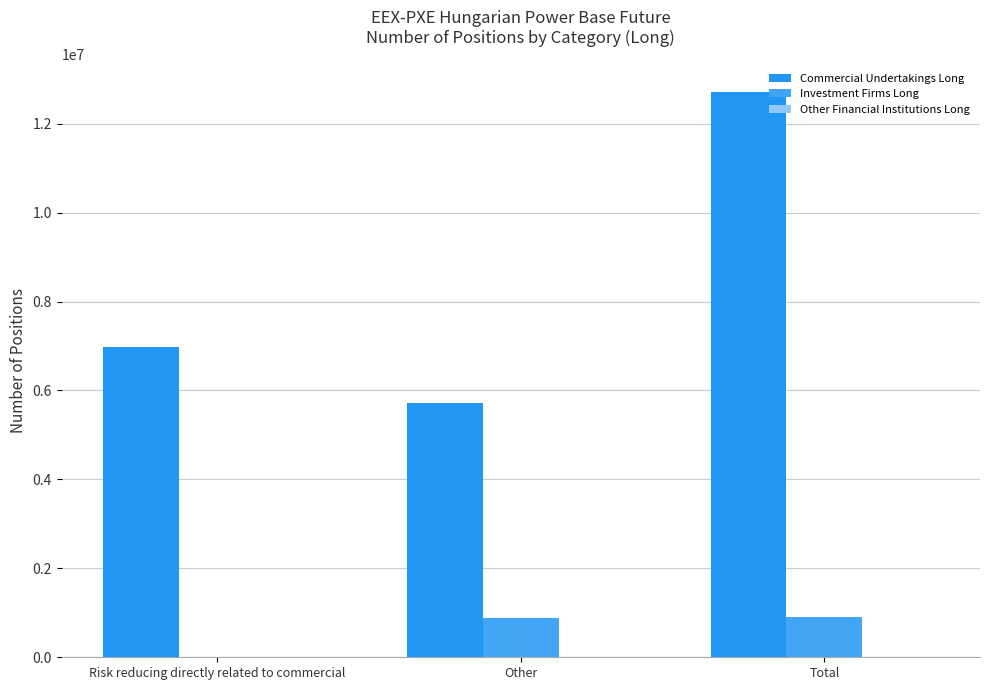

Reading left to right, list all the values displayed in this chart.

Commercial Undertakings Long: Risk reducing directly related to commercial=6985677	Other=5728331	Total=12714008
Investment Firms Long: Risk reducing directly related to commercial=2232	Other=894355	Total=896587
Other Financial Institutions Long: Risk reducing directly related to commercial=0	Other=0	Total=0